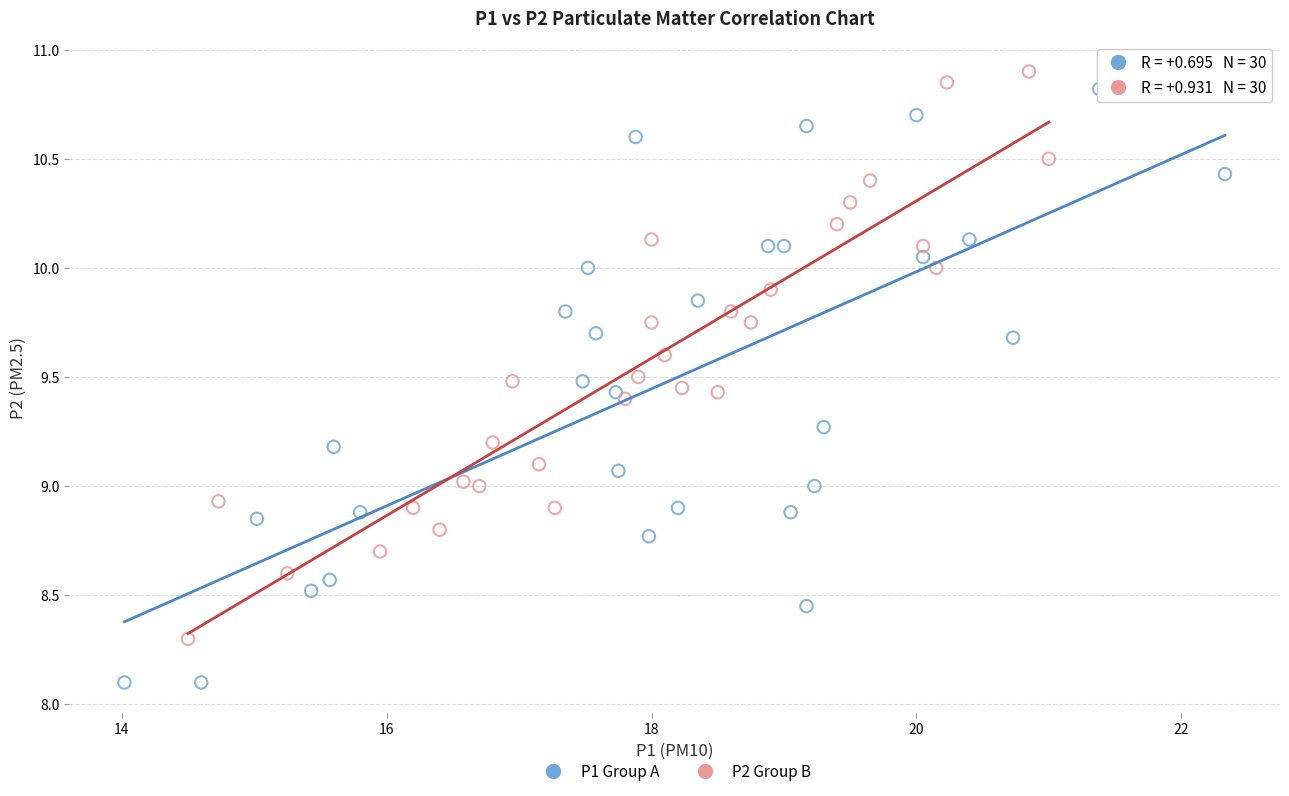

Which series reaches the minimum Y coordinate?

P1 Group A